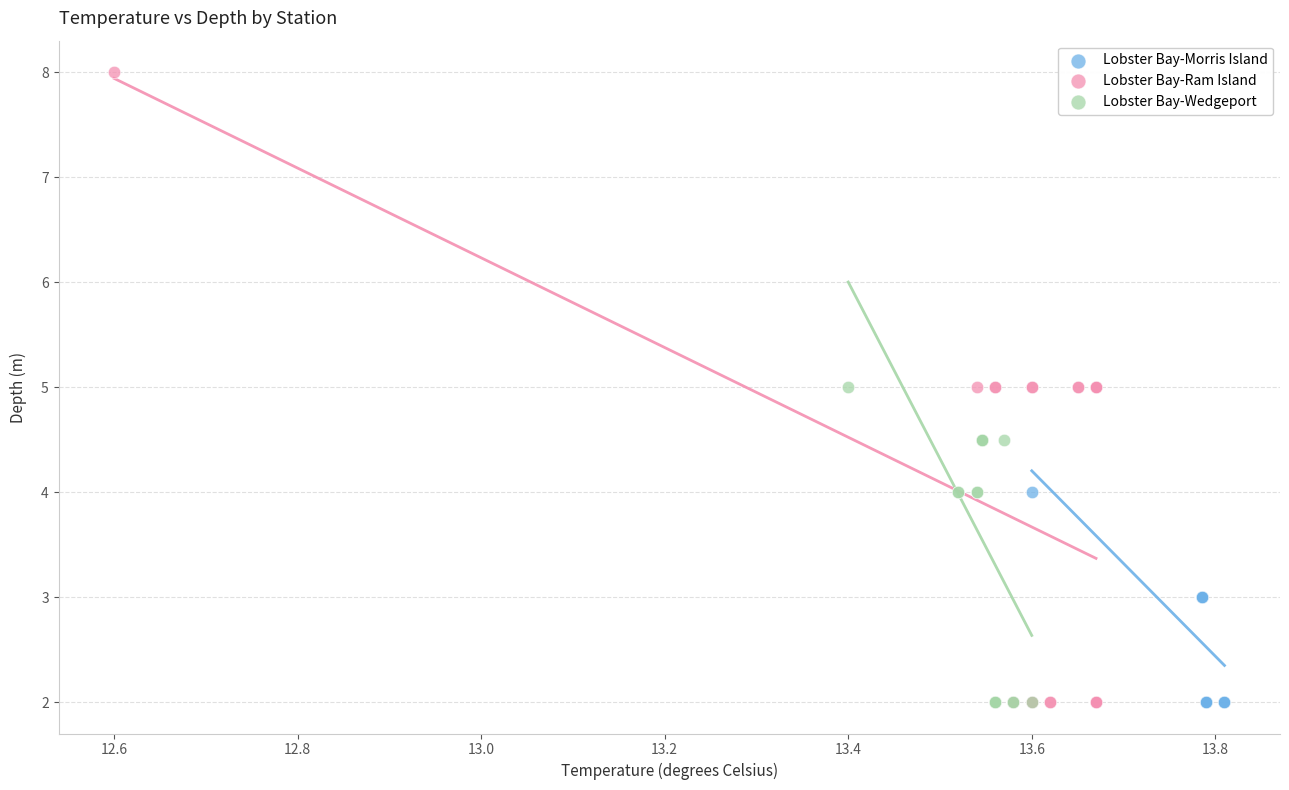

Which series contains the highest Y value?

Lobster Bay-Ram Island